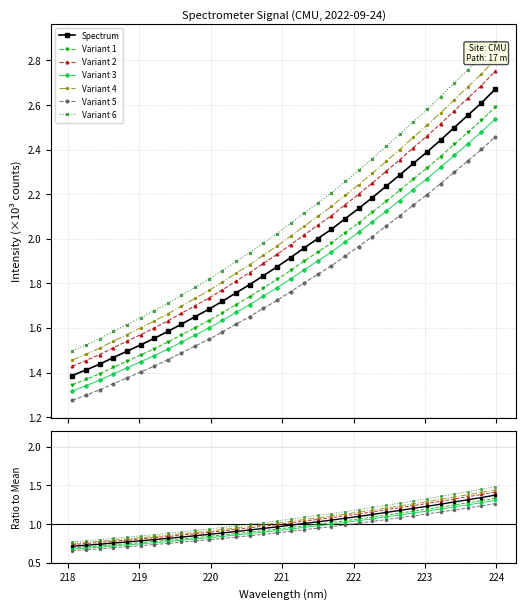

How many data points does each series have?

32